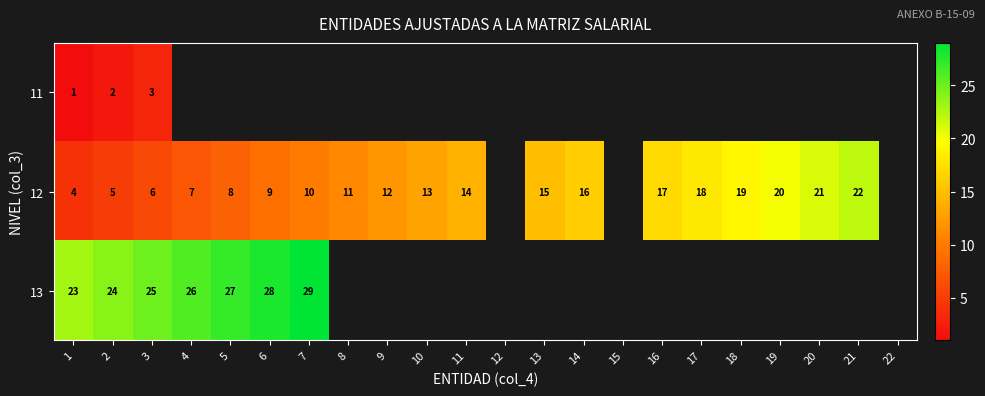

True or false: 12 has a value of 12 at 20.

False